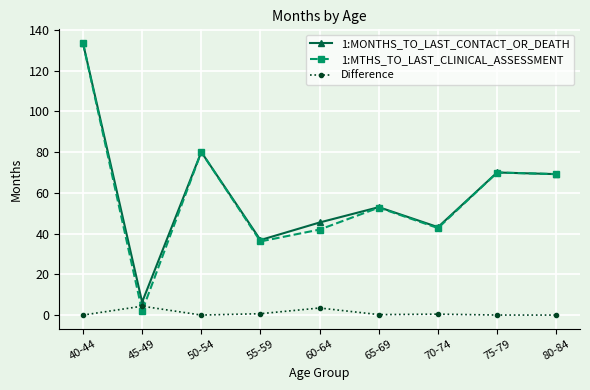

What are all the series names shown in the legend?

1:MONTHS_TO_LAST_CONTACT_OR_DEATH, 1:MTHS_TO_LAST_CLINICAL_ASSESSMENT, Difference